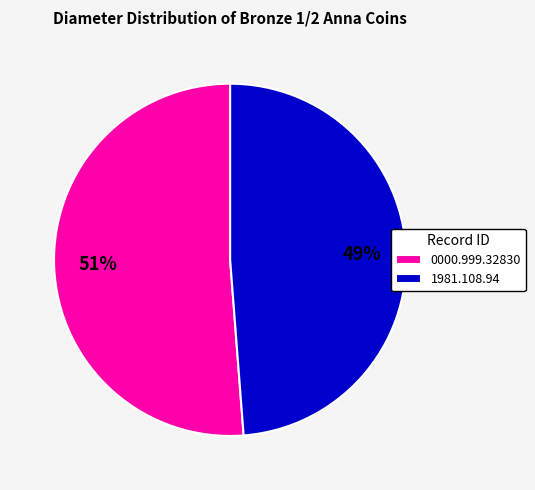

Combined, do 1981.108.94 and 0000.999.32830 account for over 50%?

Yes